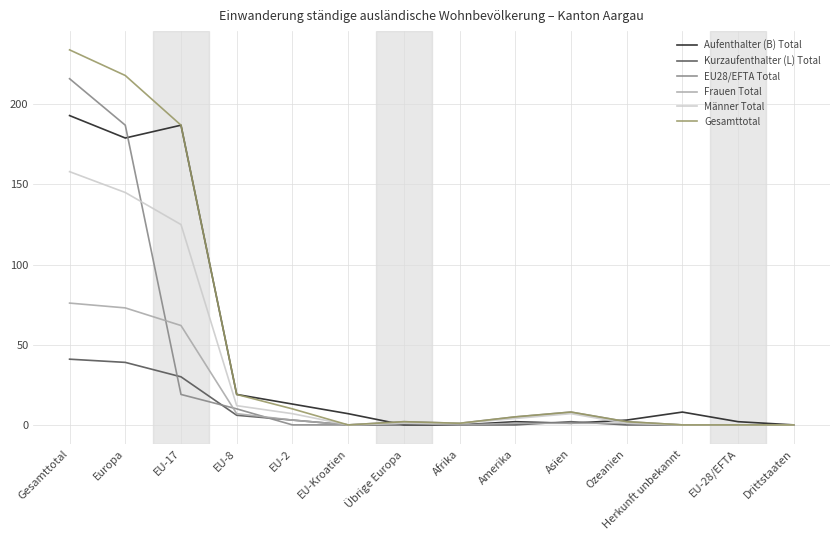

What position from the left is Ozeanien?

11